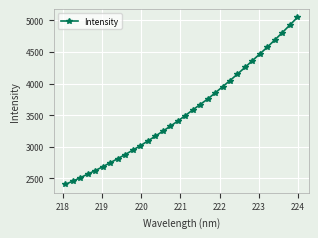

True or false: the data has more than 2 interior local peaks.

False